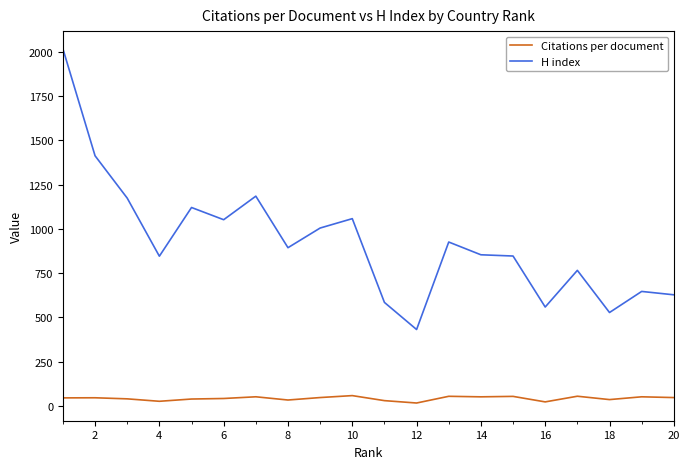

Which series has the widest spread of values?

H index